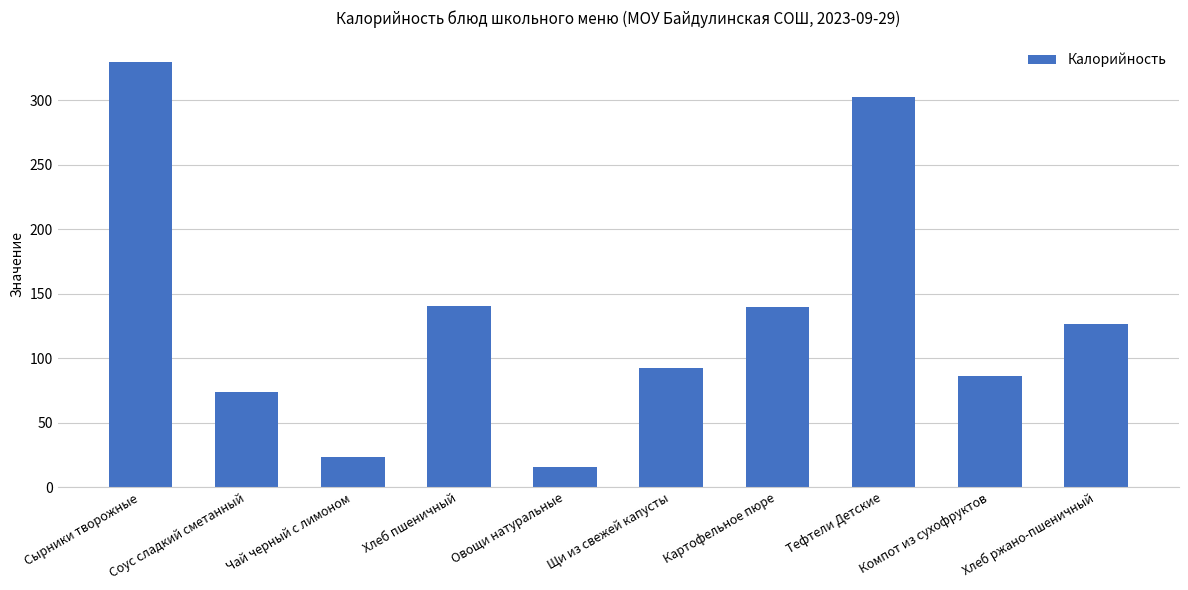

What is the change in value from Щи из свежей капусты to Картофельное пюре?

+46.8